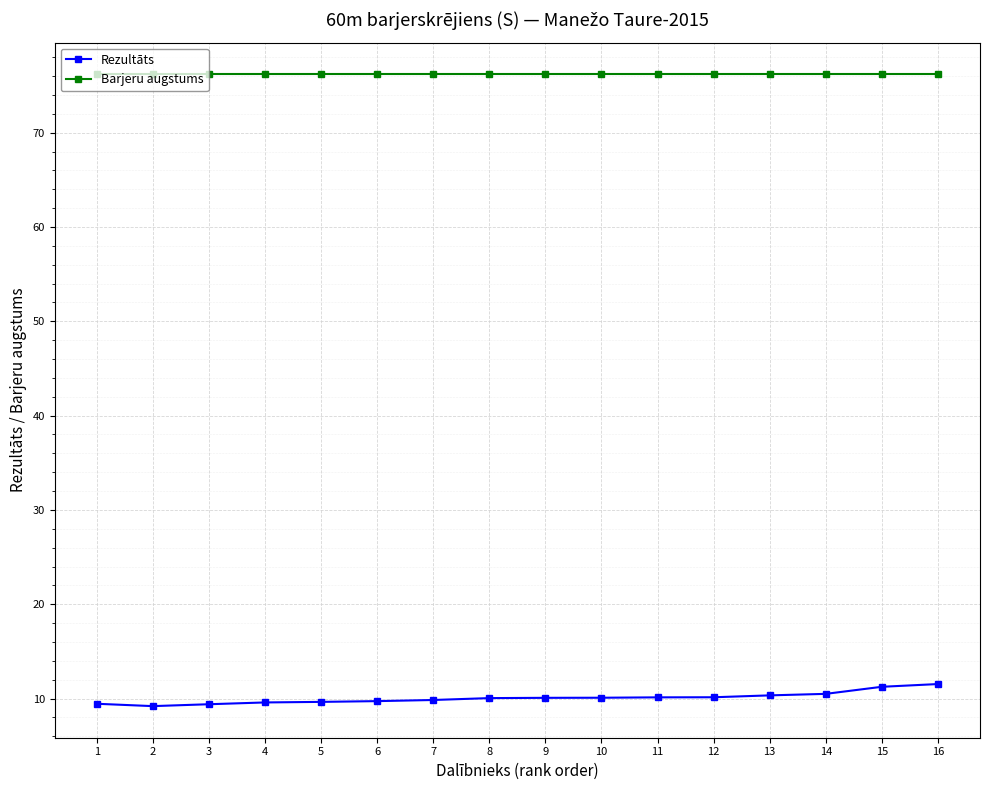

At 3, list the series in order from largest to smallest.

Barjeru augstums, Rezultāts